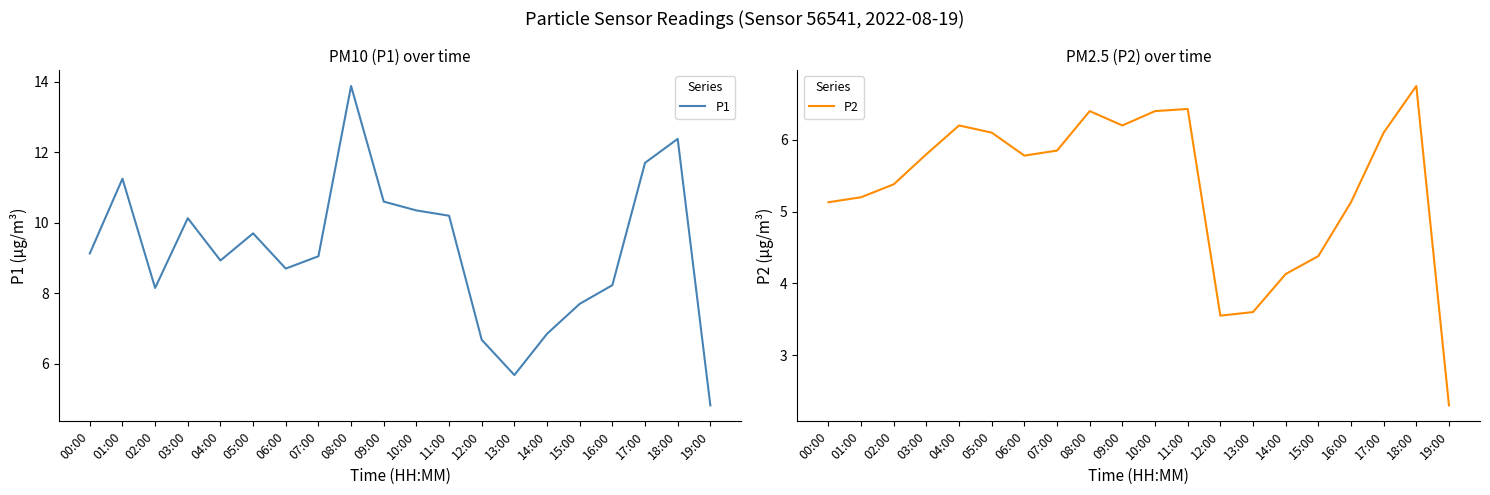

What is the label of the 1st point from the left?

00:00